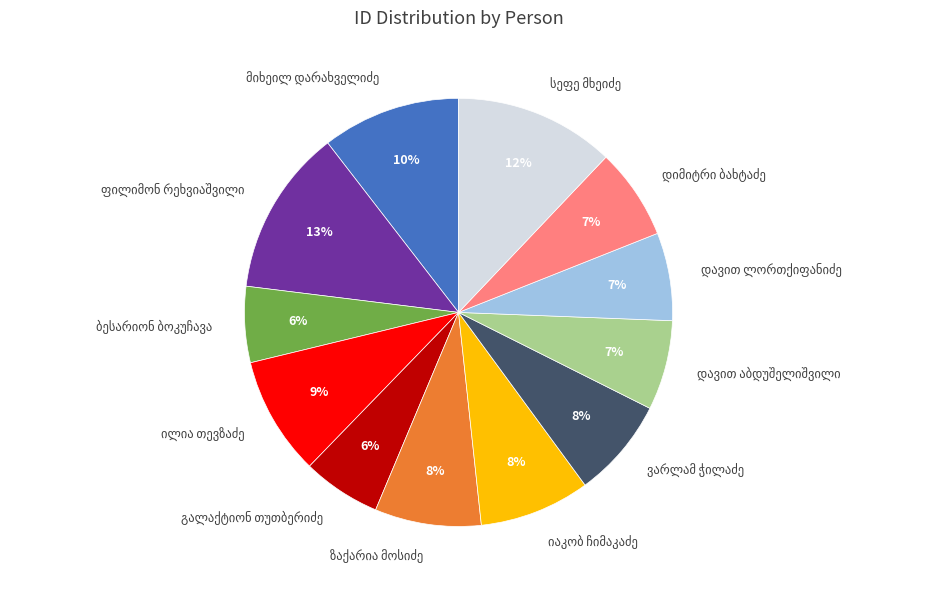

To the nearest percent, what is the average slice percentage?

8%